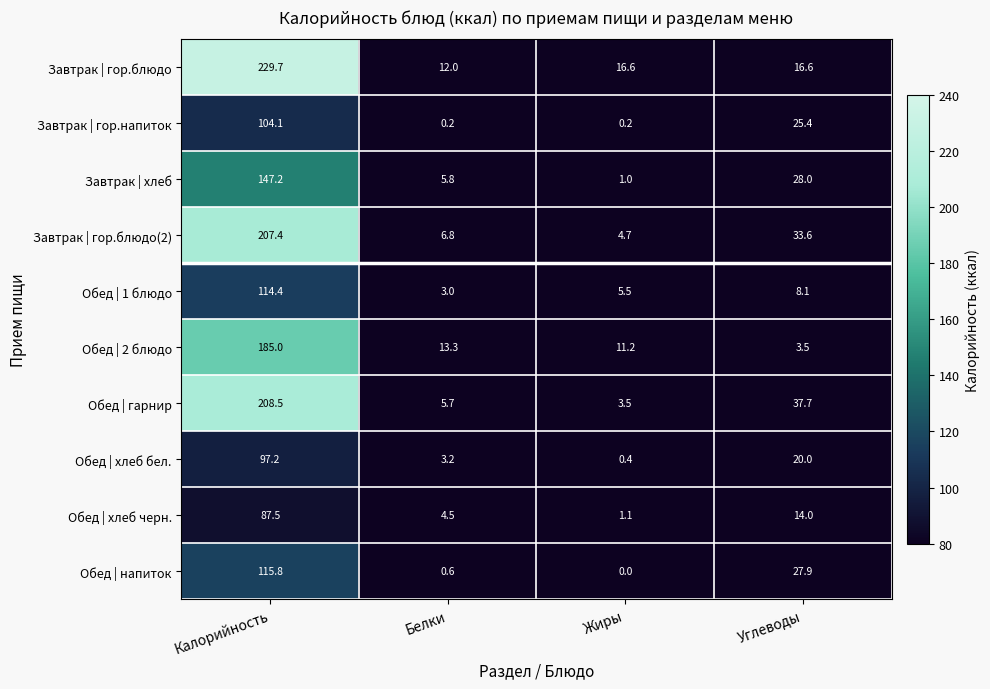

Rank the series by their maximum value, from highest to lowest.

Завтрак | гор.блюдо, Обед | гарнир, Завтрак | гор.блюдо(2), Обед | 2 блюдо, Завтрак | хлеб, Обед | напиток, Обед | 1 блюдо, Завтрак | гор.напиток, Обед | хлеб бел., Обед | хлеб черн.